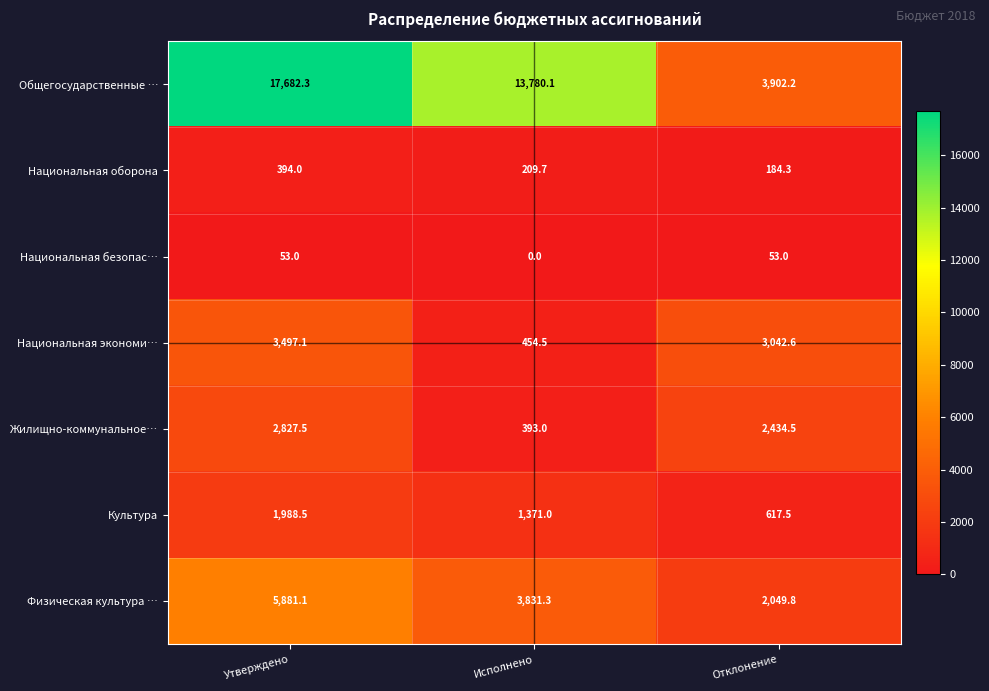

Which series has the largest range (max minus min)?

Общегосударственные …